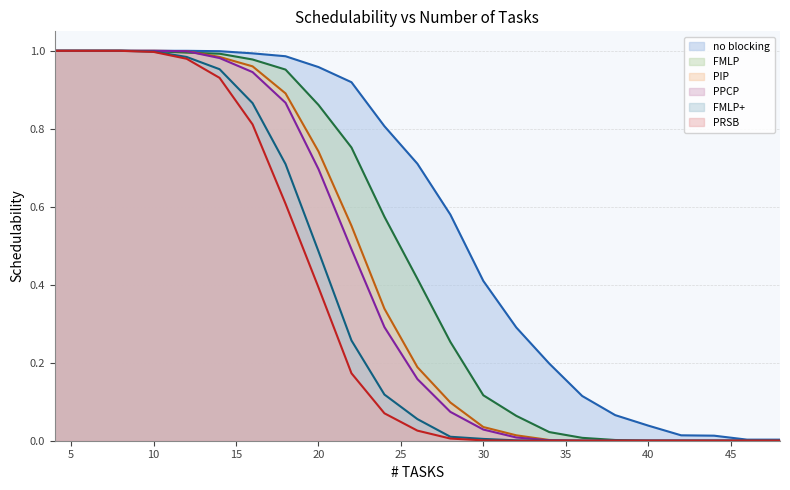

What is the difference between the highest and lowest values at 20?

0.6